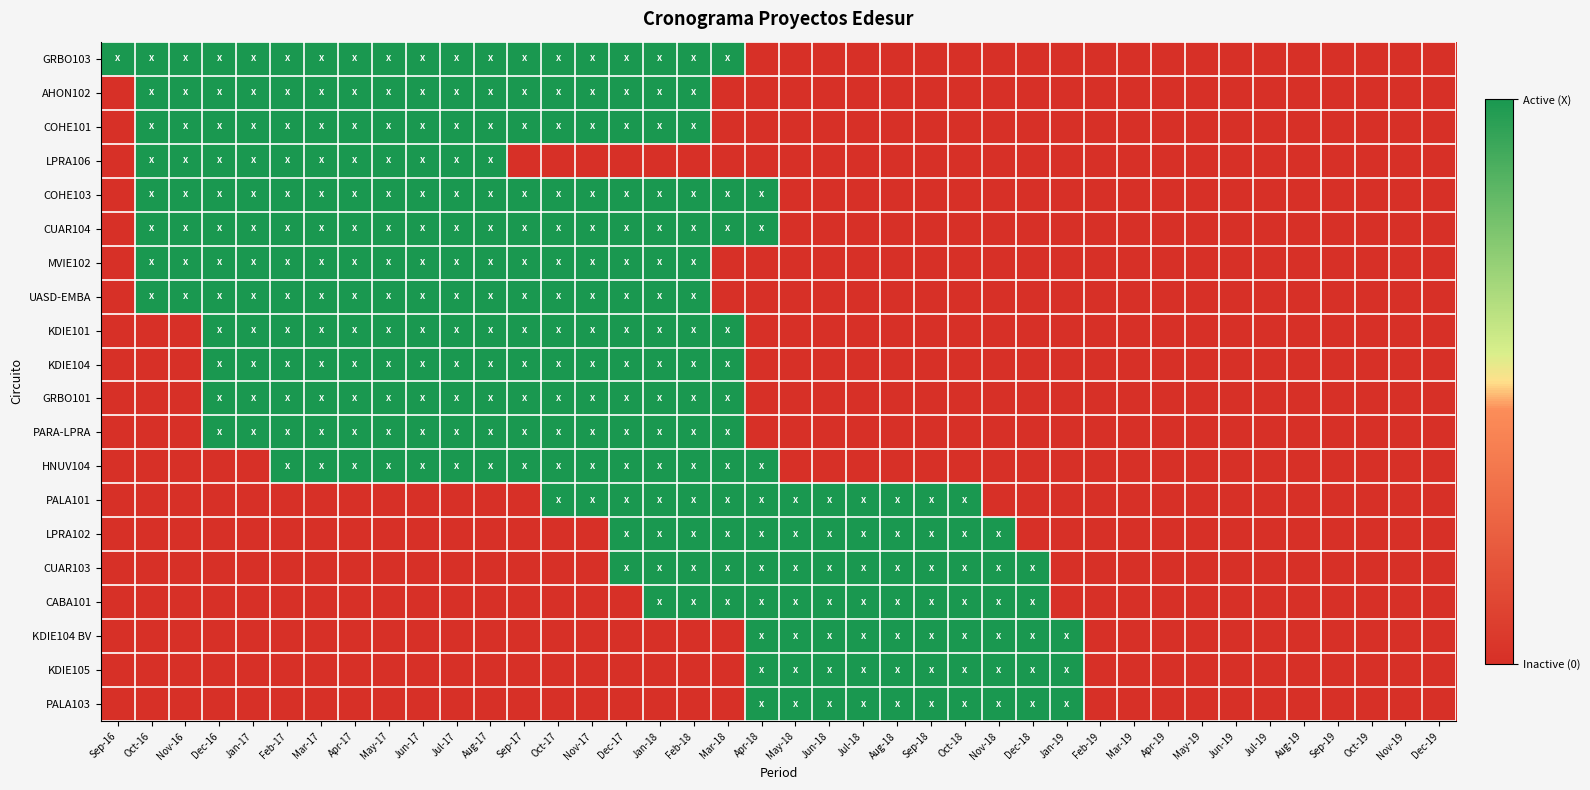

What is the total value across all series at Oct-16?

8